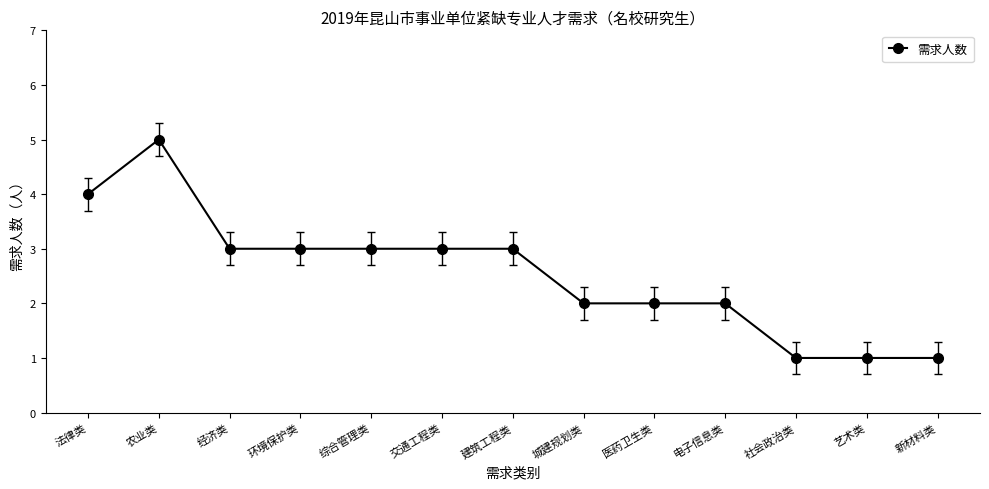

What is the greatest value displayed?

5